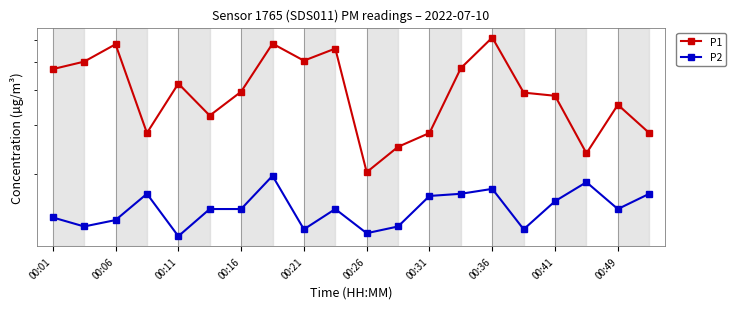

At how many categories does at least one series exceed 2?

20